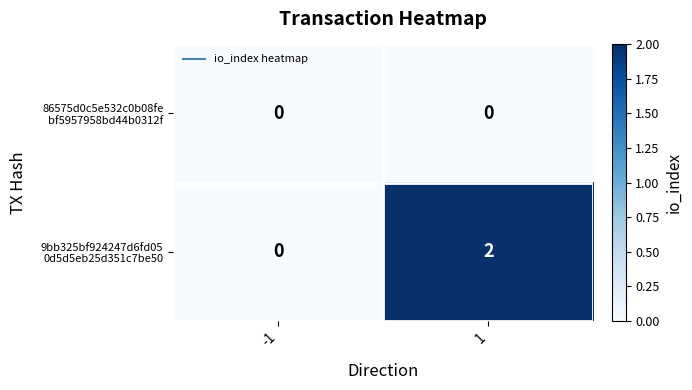

How many distinct data groups are displayed?

2